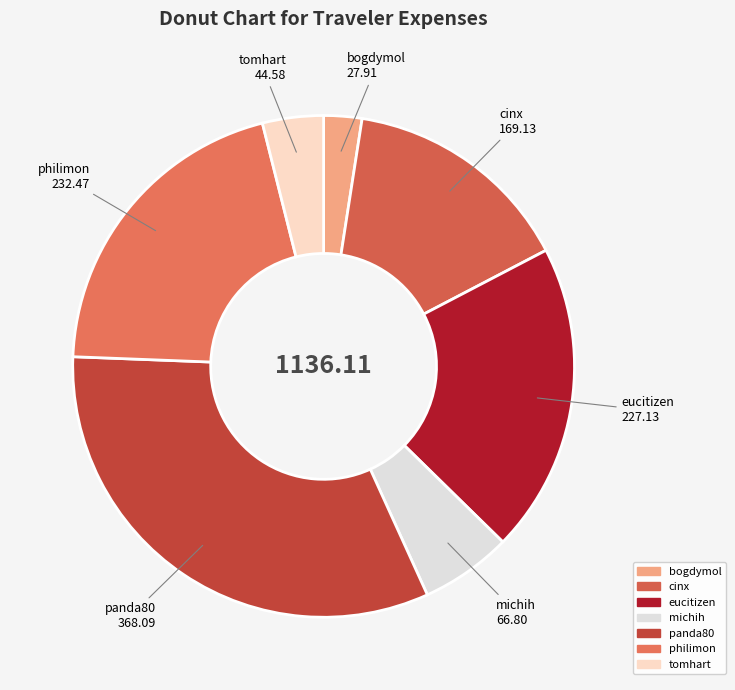

Is michih the majority of the pie?

No